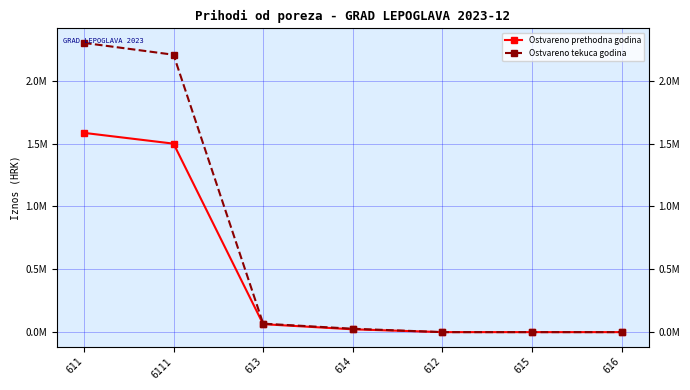

True or false: Ostvareno prethodna godina has a value of -901736.5 at 615.

False